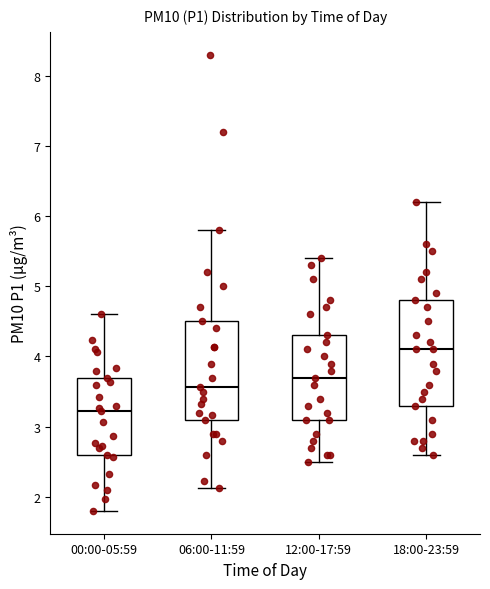

Comparing the boxes themselves (not the whiskers), which one is the tallest?

18:00-23:59